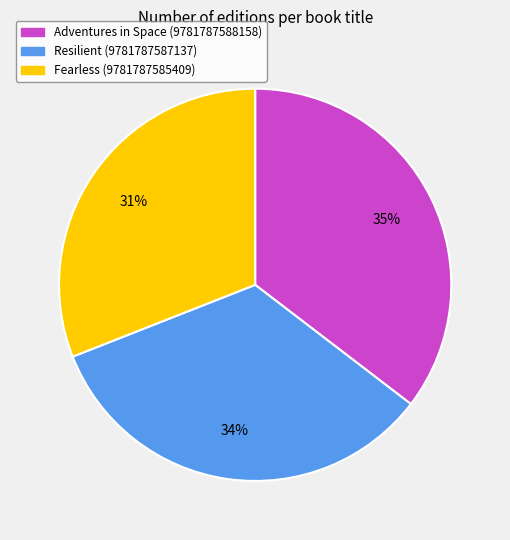

How many segments does this pie chart have?

3